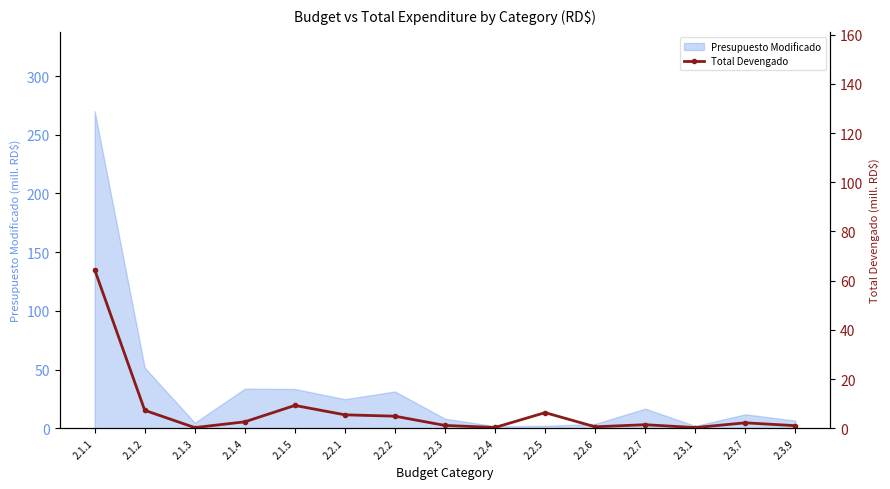

True or false: the data shows 1.6 at 2.2.3.

False